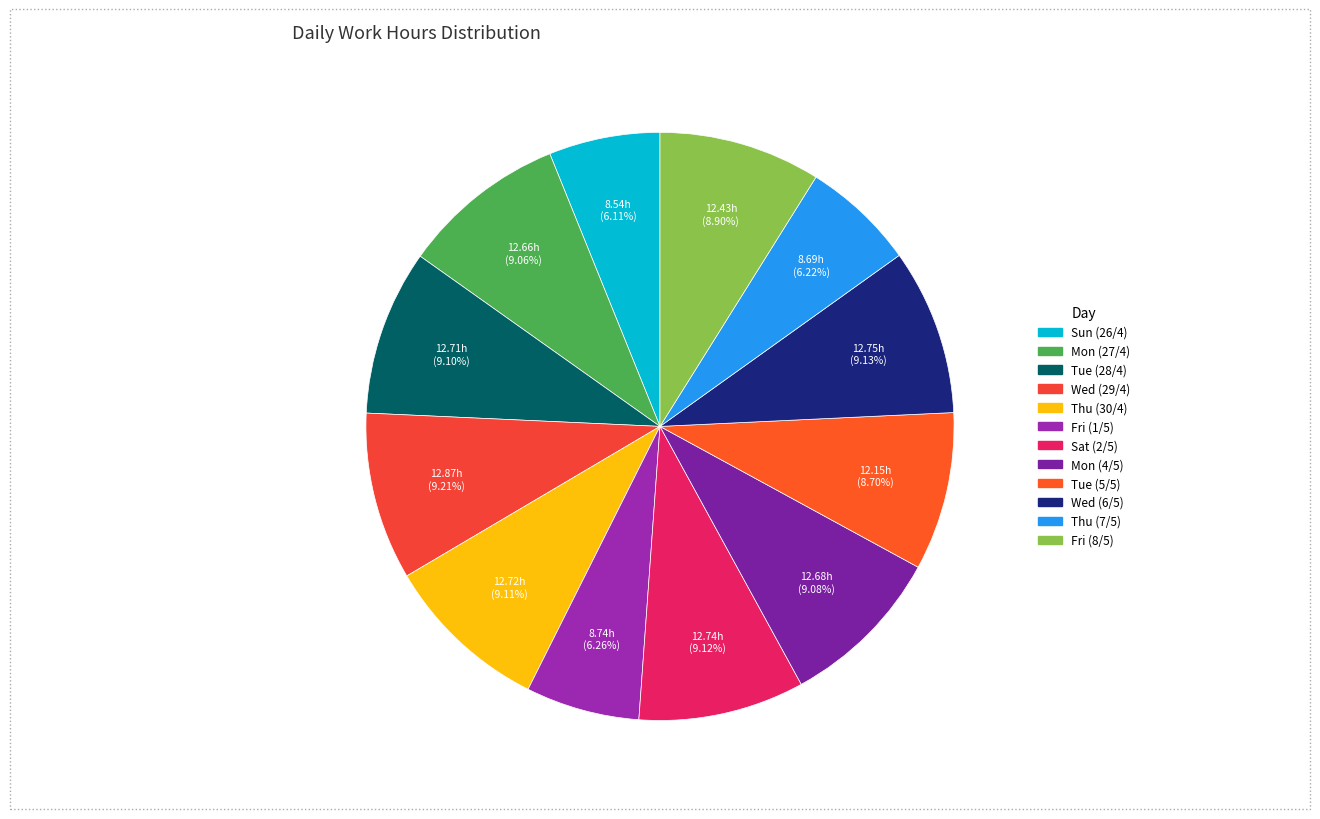

Is the sum of Mon (27/4) and Thu (30/4) greater than half?

No